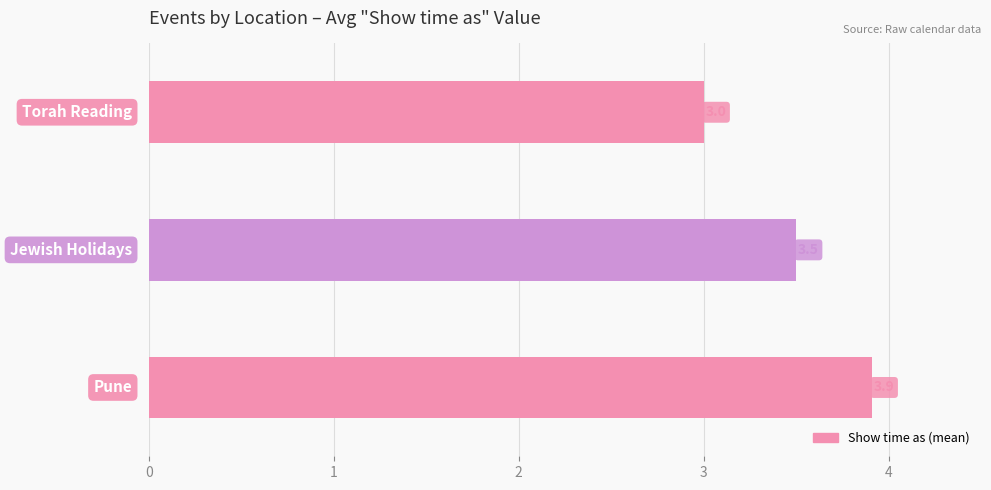

Reading top to bottom, extract all data points from this chart.

3.0	3.5	3.9